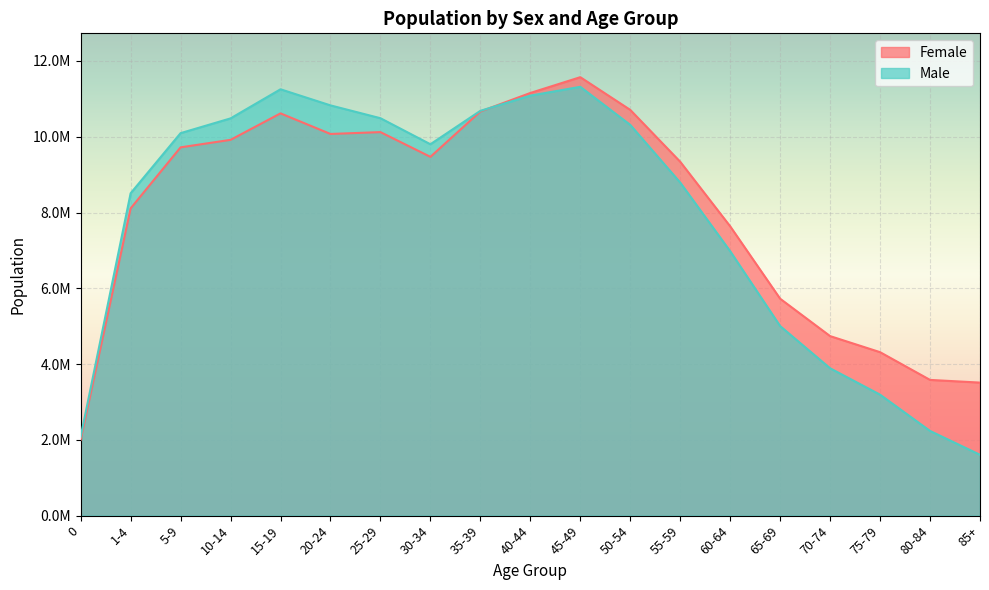

What is the value of the Female point at the 8th from the left?

9469789